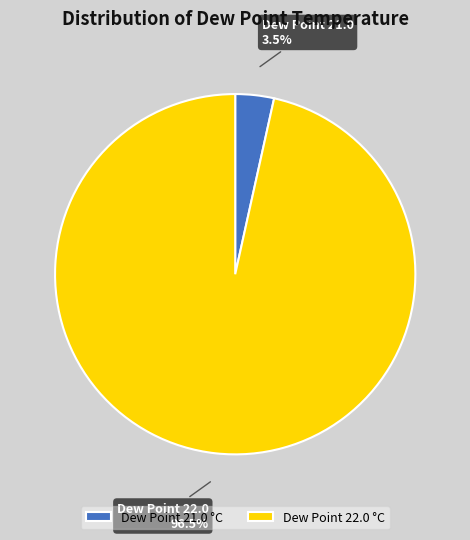

Count the number of slices in the pie.

2